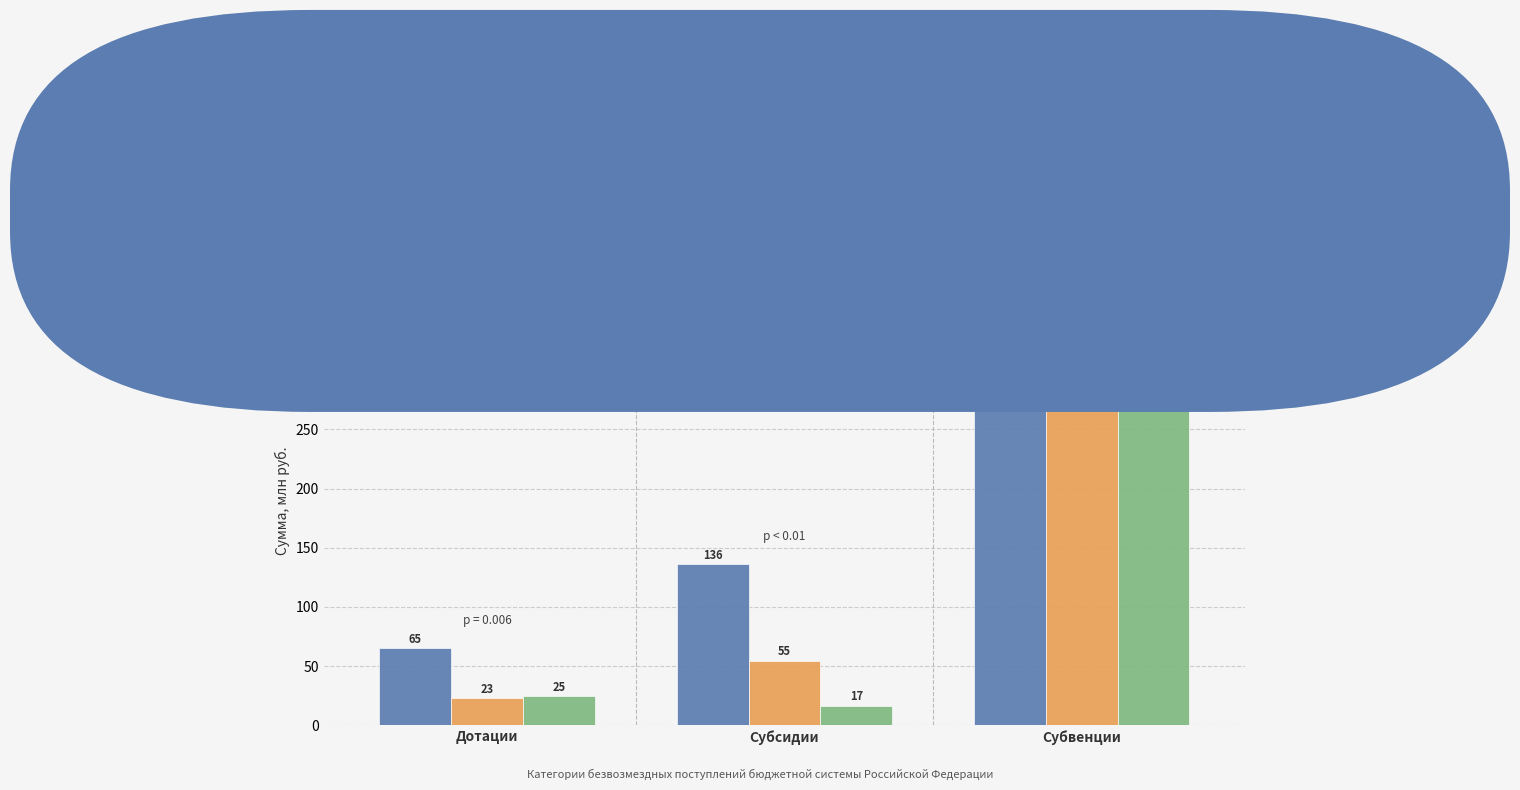

Which series has the largest range (max minus min)?

2025 год